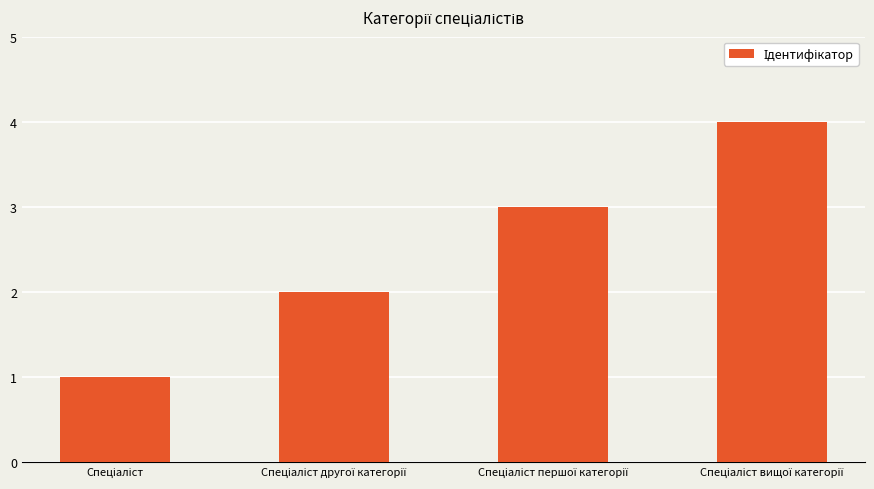

Count the number of categories in the chart.

4